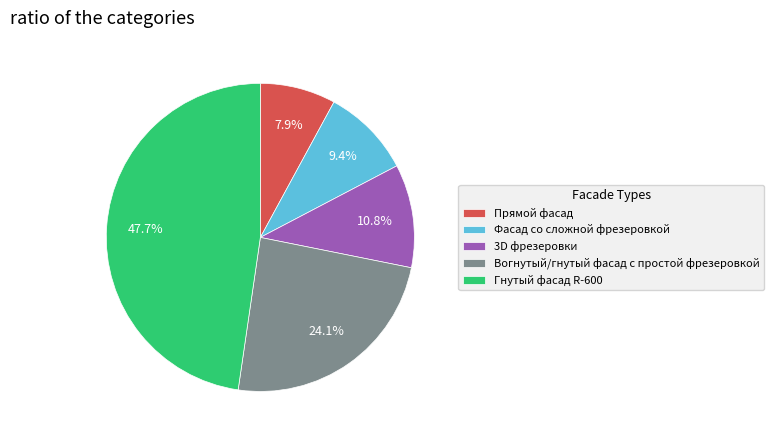

Does 3D фрезеровки account for over 50% of the chart?

No